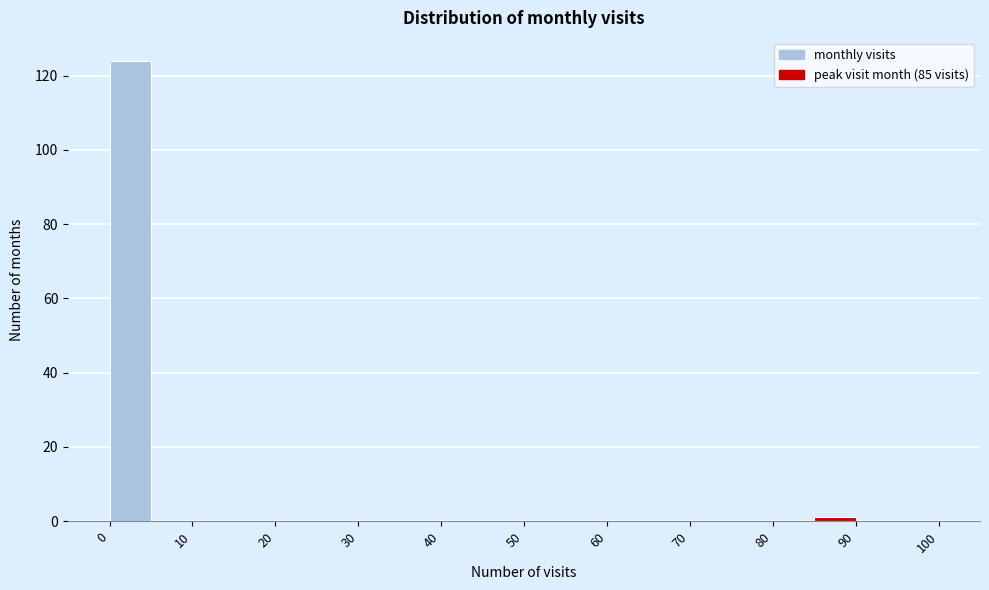

Reading left to right, list every bar in this chart as the range it spans on the x-axis followed by its height. The values are not printed on the chart, so give them approximately, as read against the axis.

0 to 5: 124
5 to 10: 0
10 to 15: 0
15 to 20: 0
20 to 25: 0
25 to 30: 0
30 to 35: 0
35 to 40: 0
40 to 45: 0
45 to 50: 0
50 to 55: 0
55 to 60: 0
60 to 65: 0
65 to 70: 0
70 to 75: 0
75 to 80: 0
80 to 85: 0
85 to 90: under 2
90 to 95: 0
95 to 100: 0